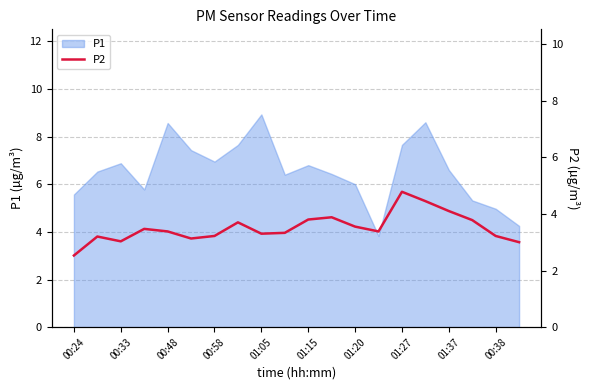

How many interior local valleys (lower than both neighbors) does the data have?

4